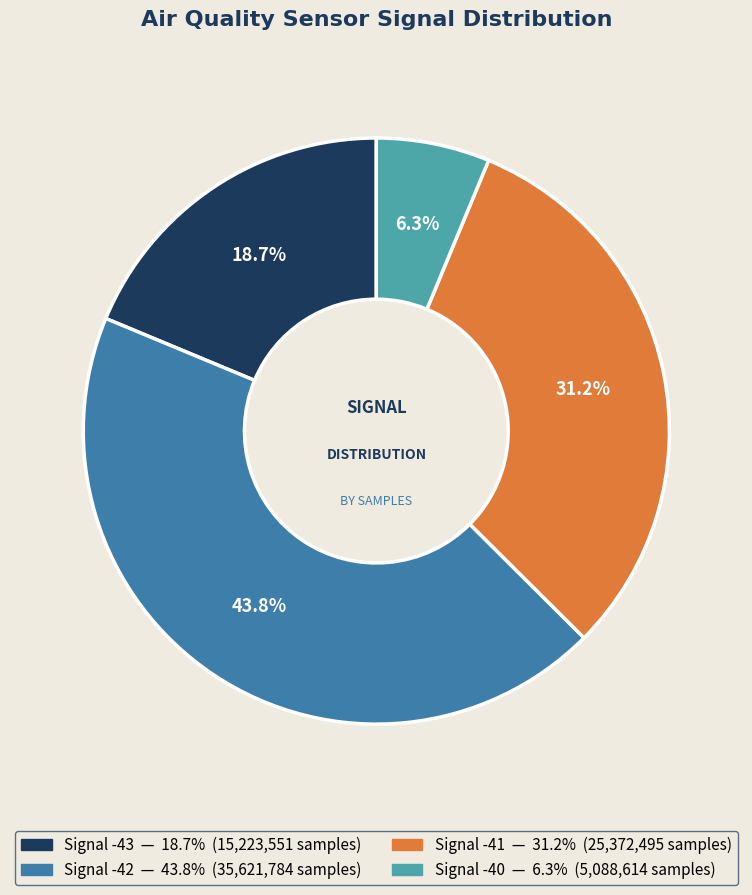

Is there any slice that represents more than half of the pie?

No